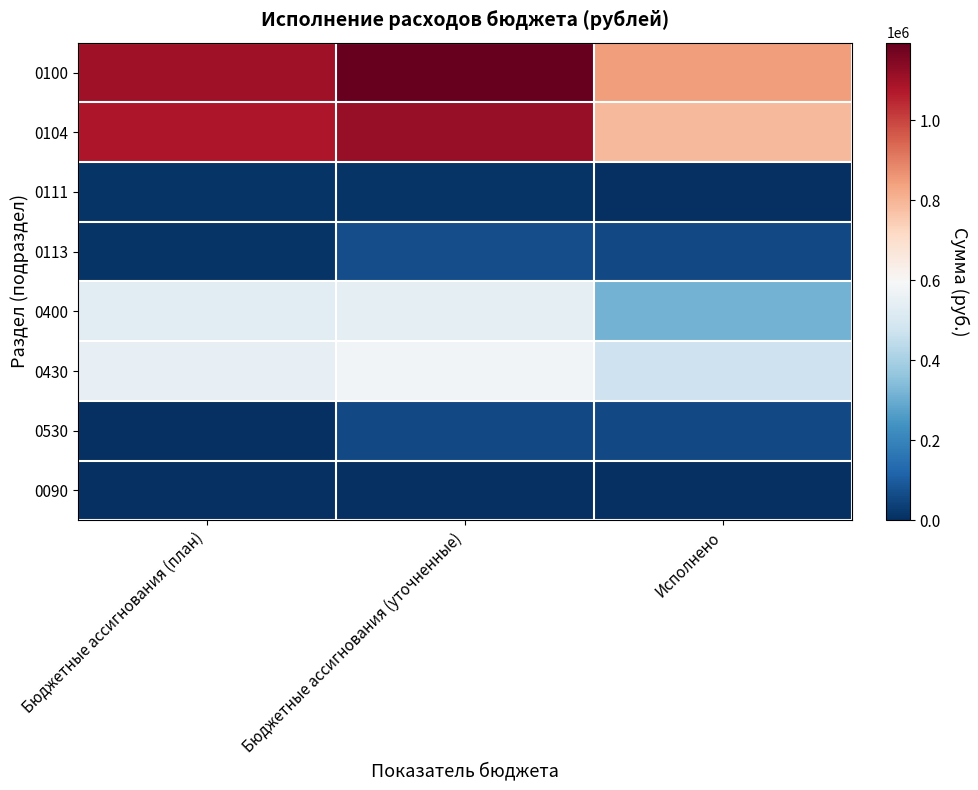

What is the maximum value shown in the chart?

1194525